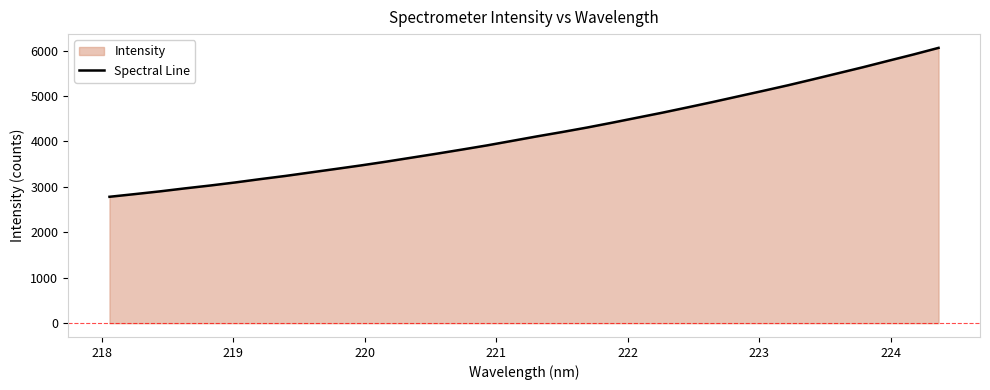

How many lines are shown in the chart?

1